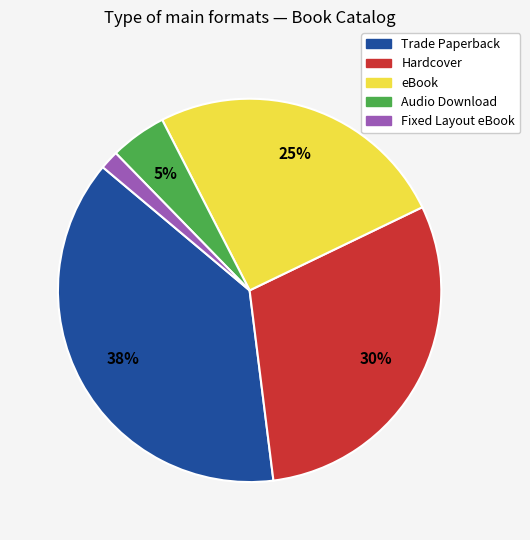

Does any single category account for the majority?

No